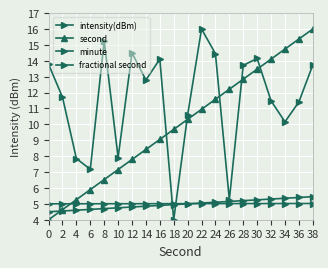

How many data points in second are less than 10?

10